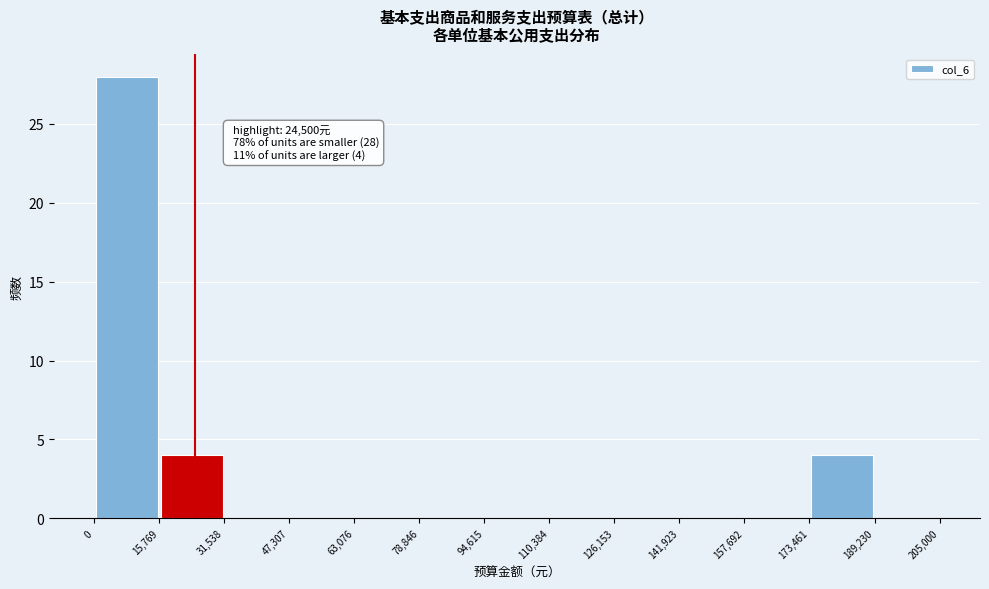

Over which range of the x-axis is the bar tallest?

0 to 15,769